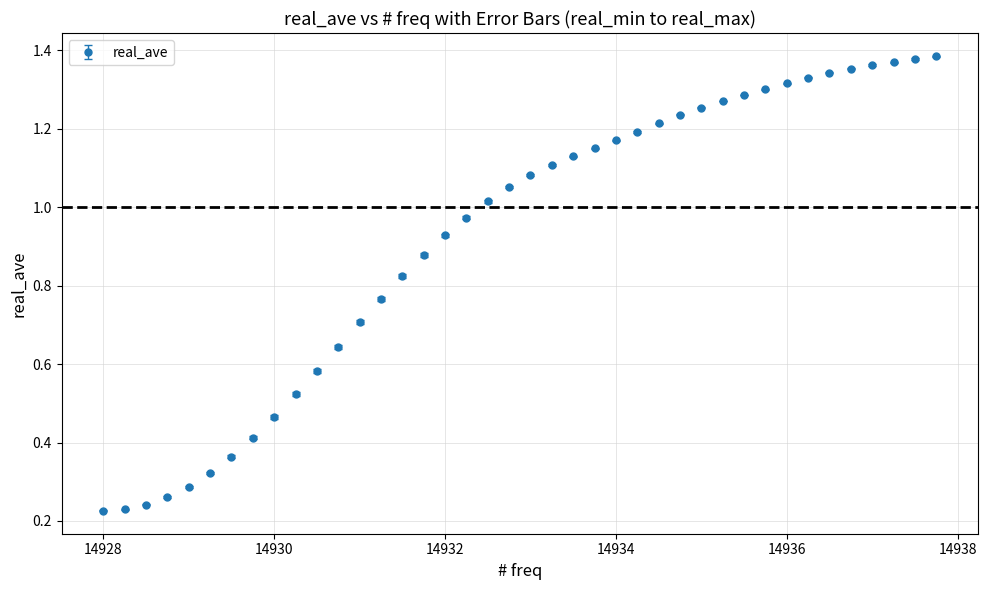

What is the sum of all values?

36.9